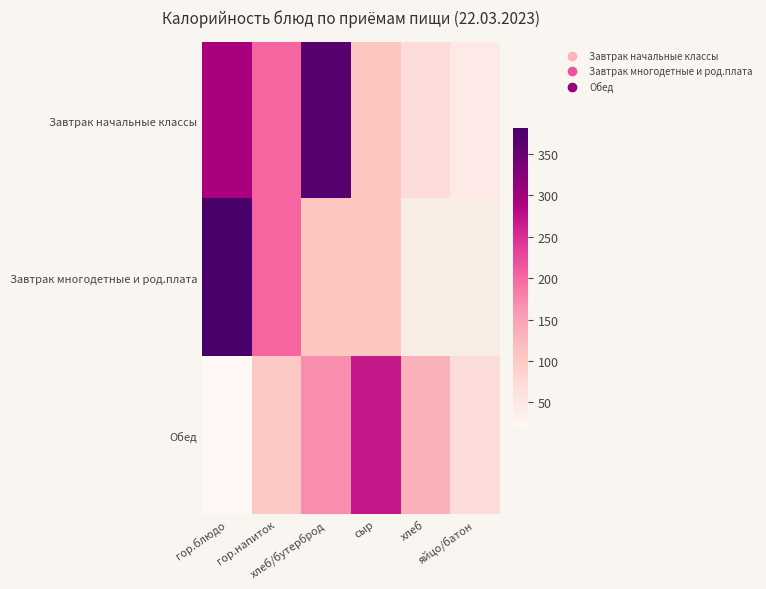

Where is Обед nearest to the value 143?

хлеб